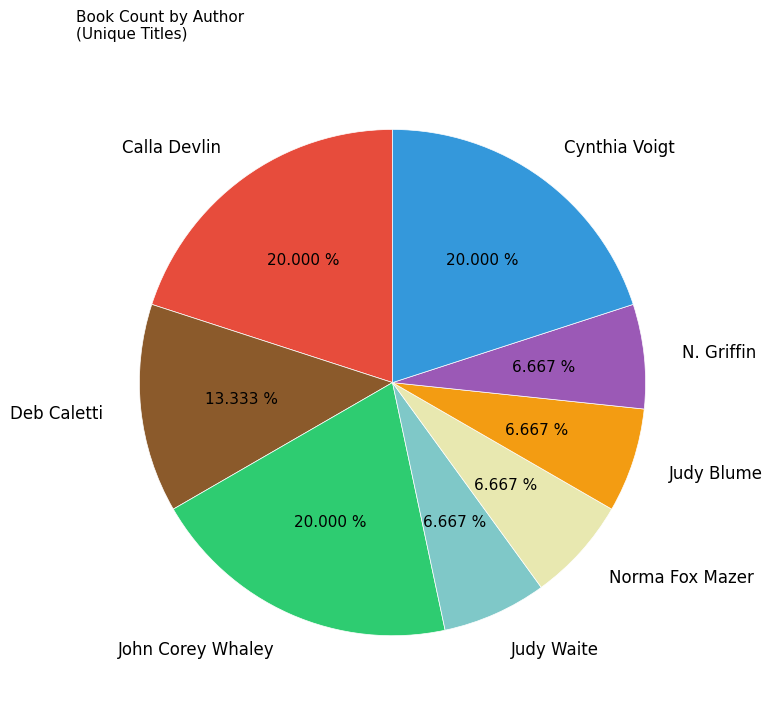

To the nearest percent, what is the difference between the largest and smallest slice percentages?

13%